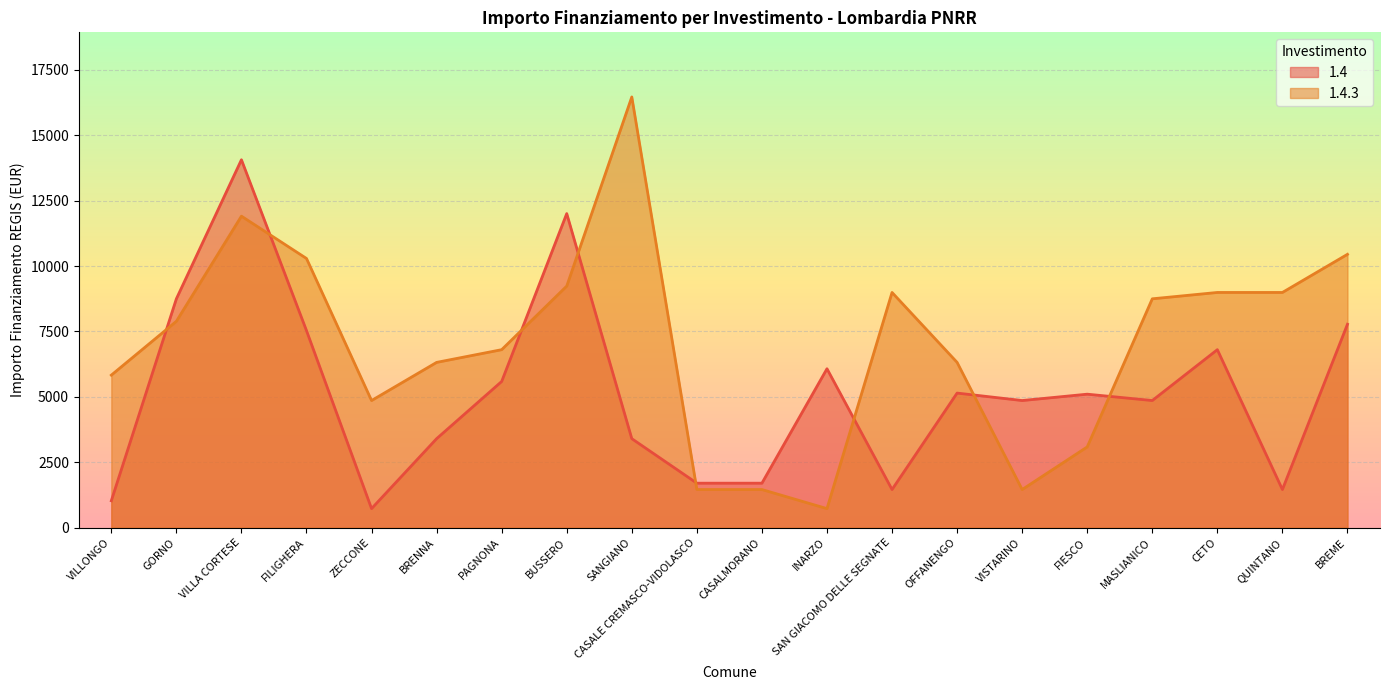

How many values in the 1.4.3 series exceed 7889?

9